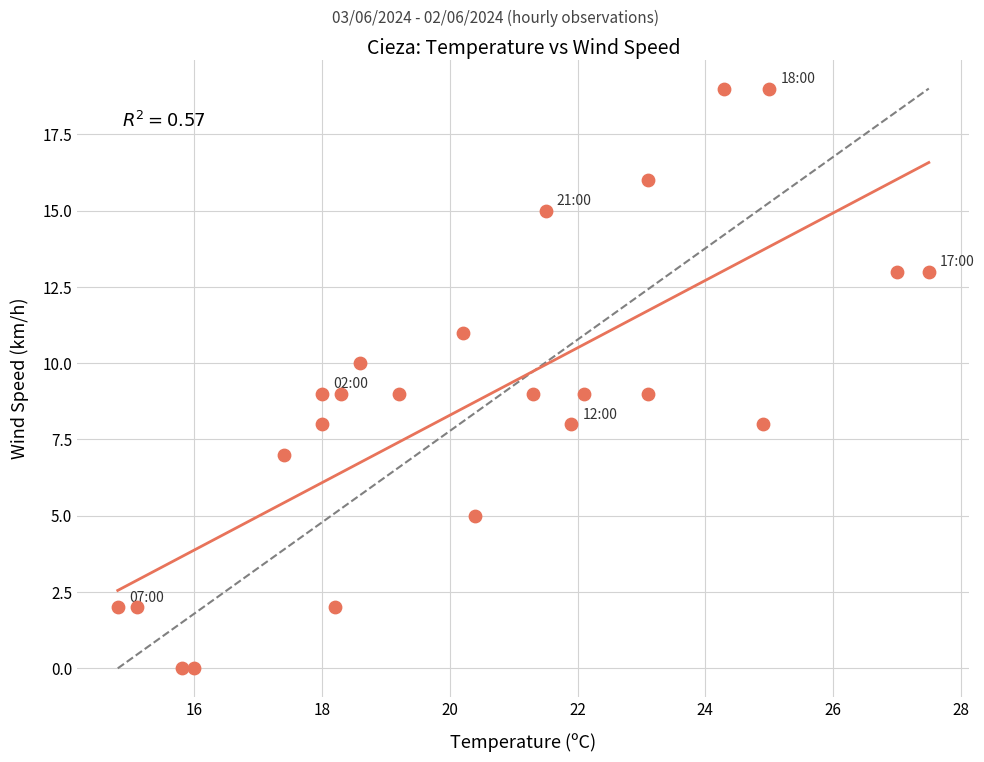

How many data points are displayed?

24